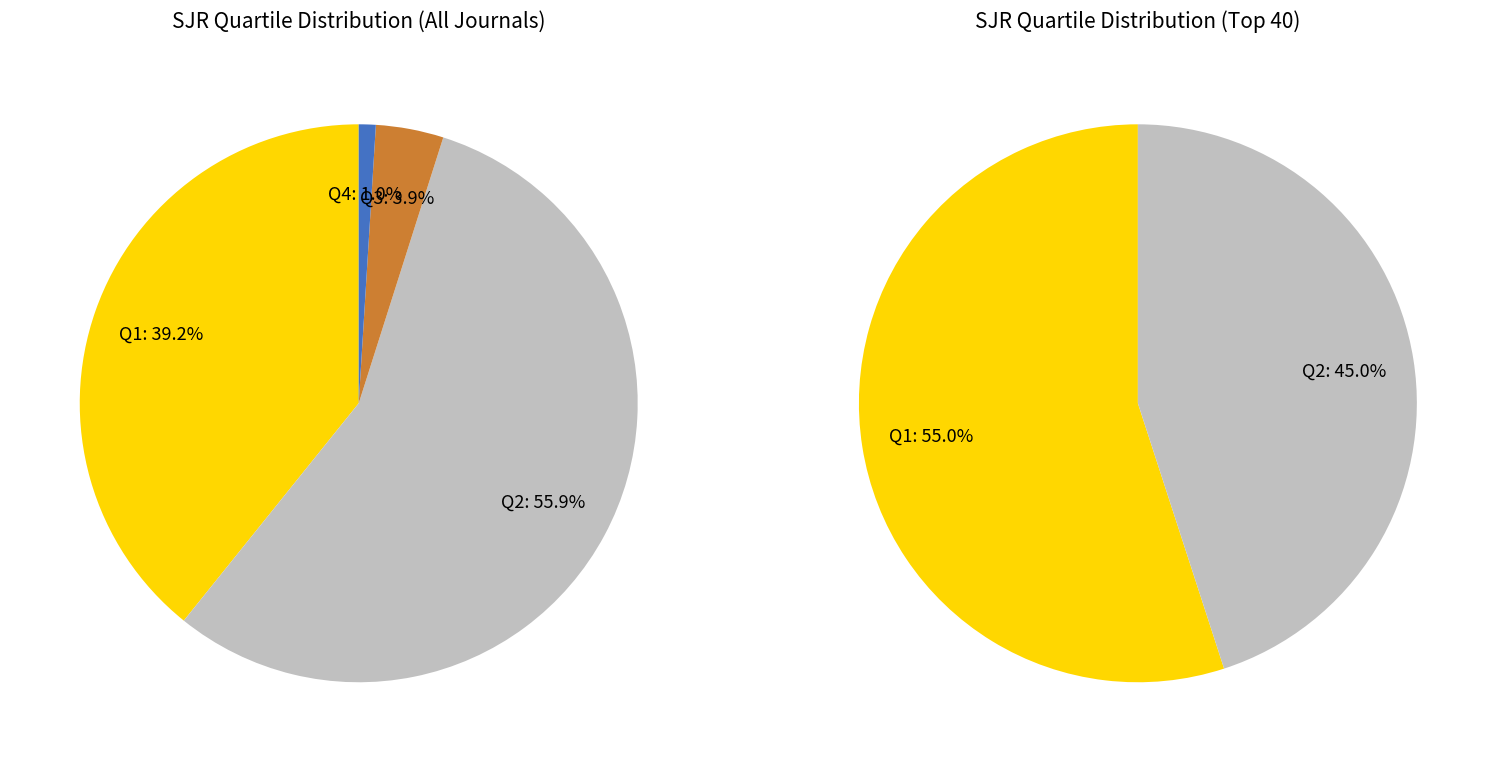

How many segments does this pie chart have?

4